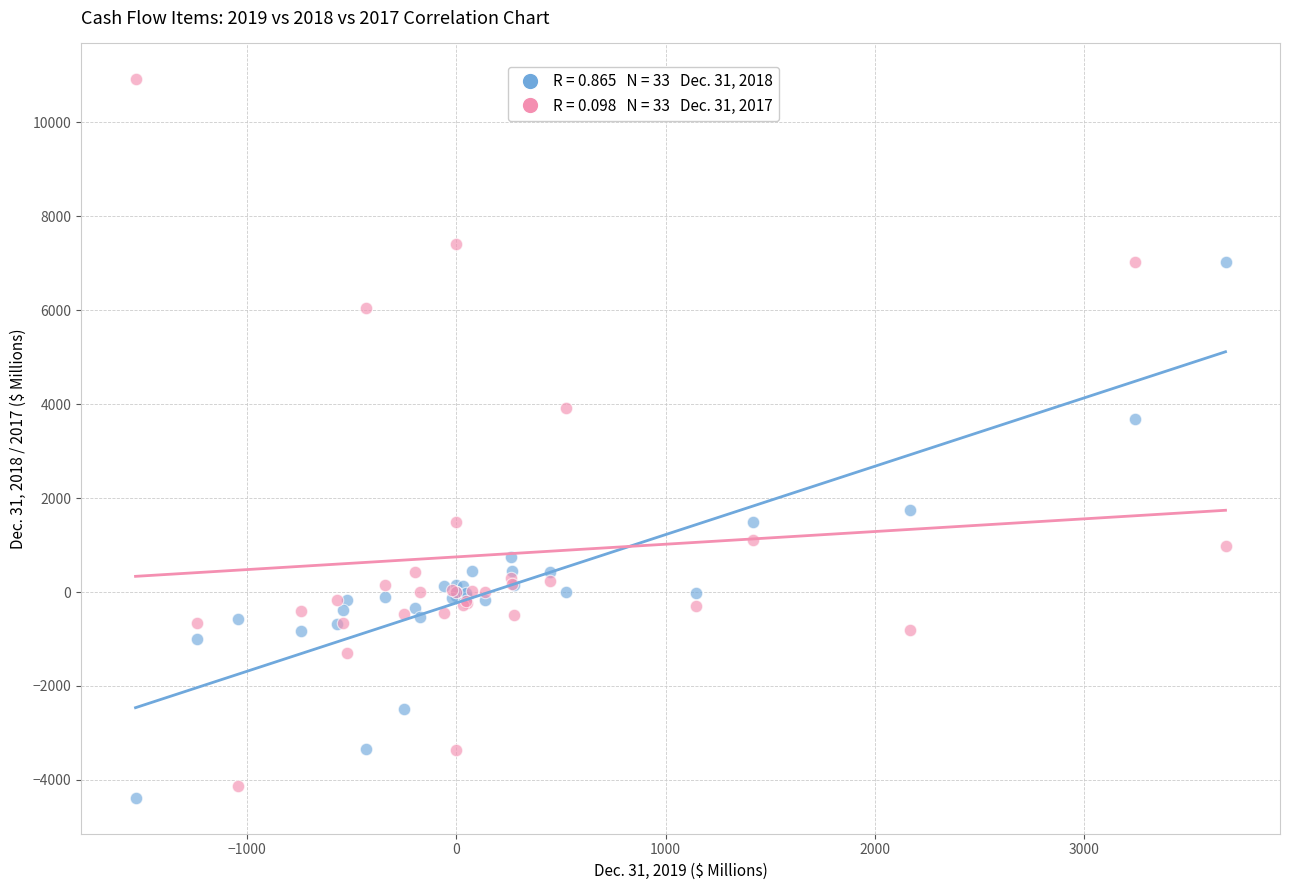

Across all series, what Y value is closest to 3266?

3677